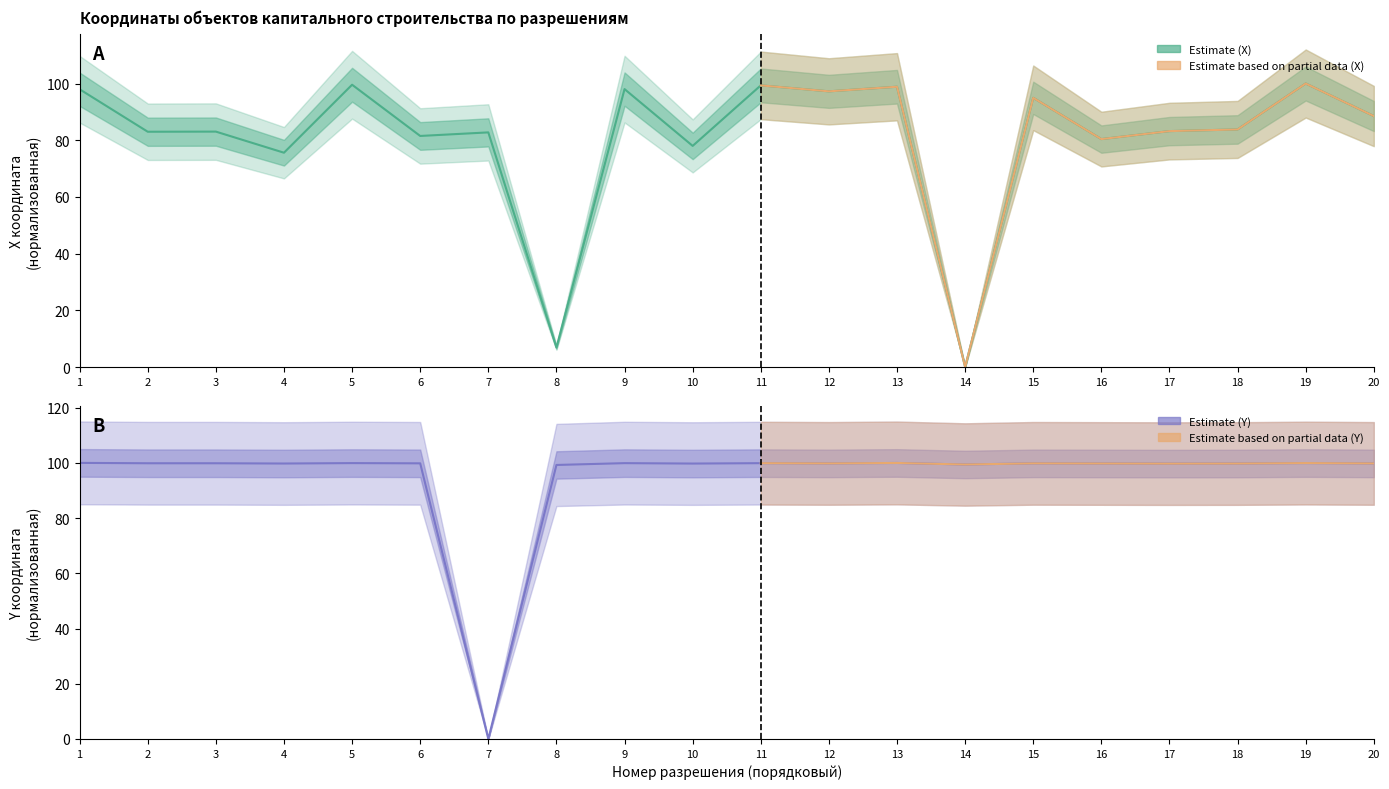

At which category is the sum across all series the highest?

19